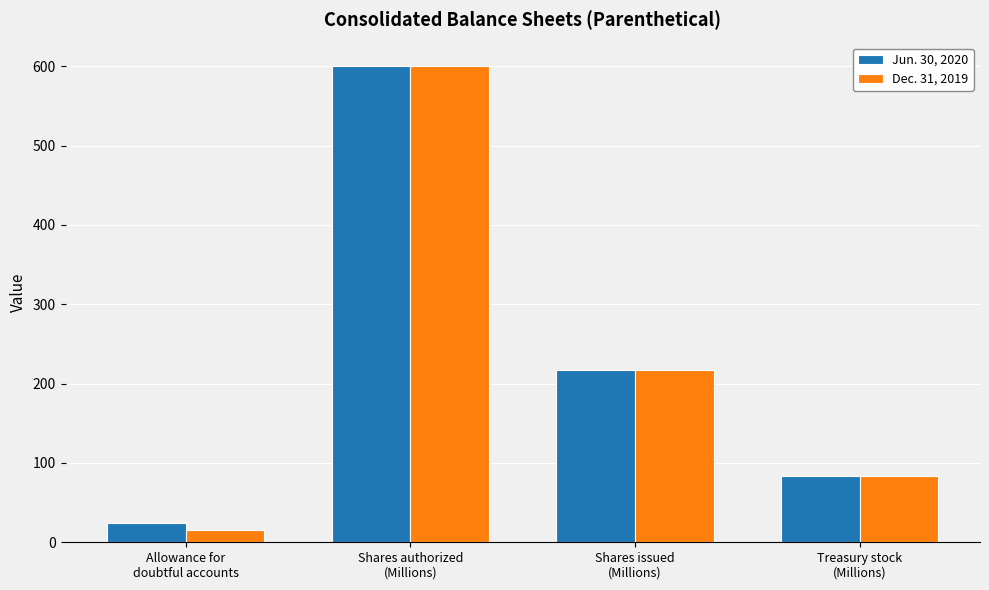

What is the average value of the Jun. 30, 2020 series?

231